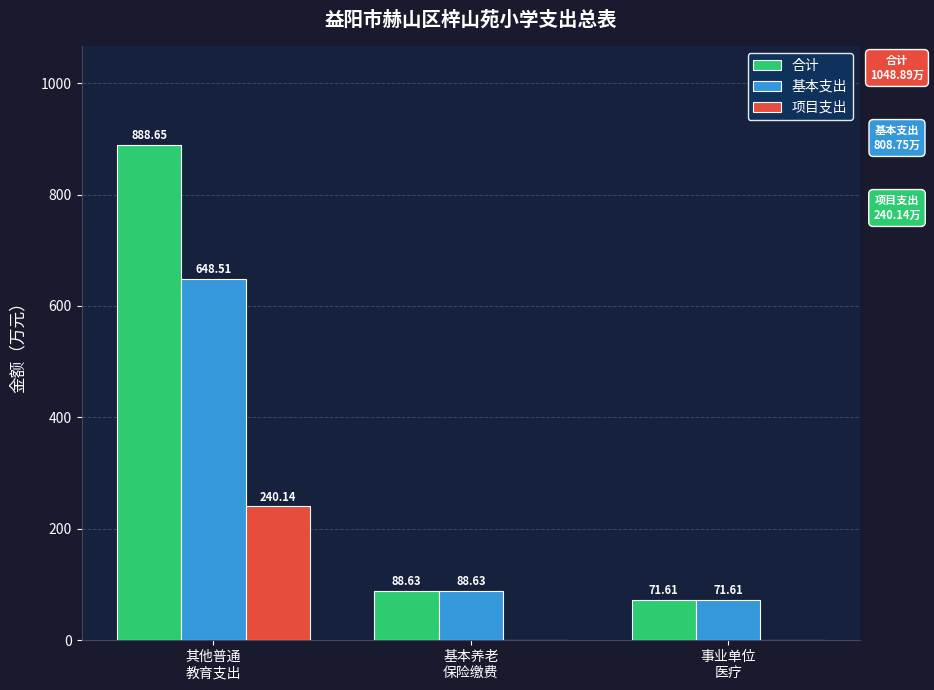

What is the sum of all 项目支出 values?

240.1